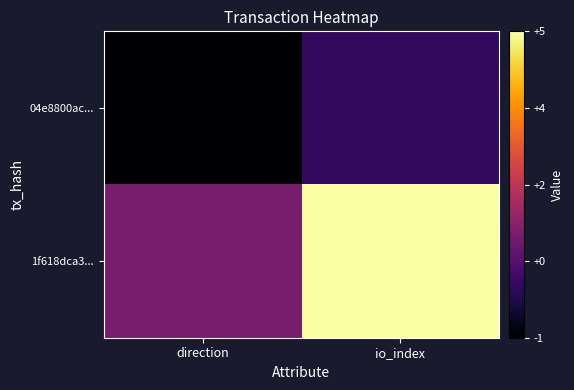

What is the total value across all series at io_index?

5